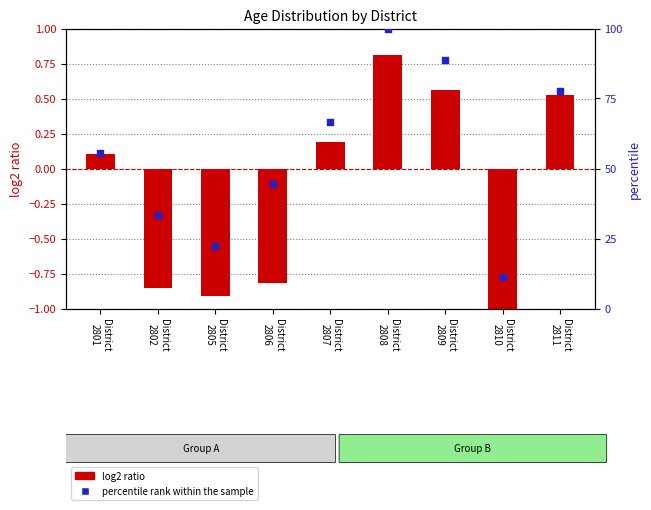

Which series has the largest Y range (max minus min)?

percentile rank within the sample